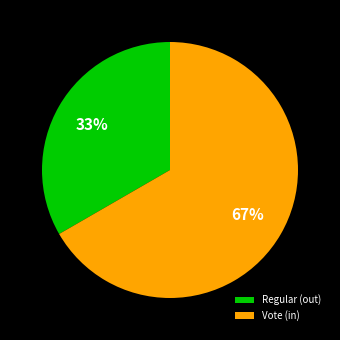

To the nearest percent, what is the combined percentage of Vote (in) and Regular (out)?

100%